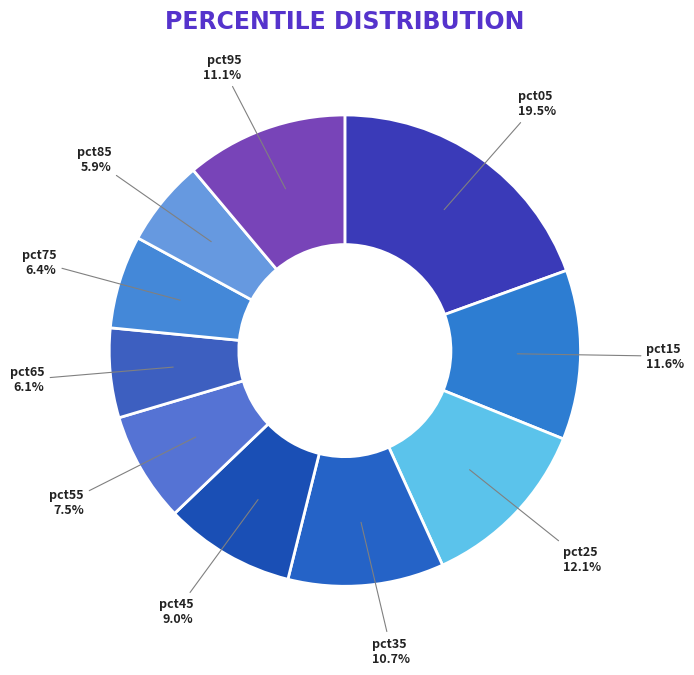

To the nearest percent, what portion does pct65 represent?

6%